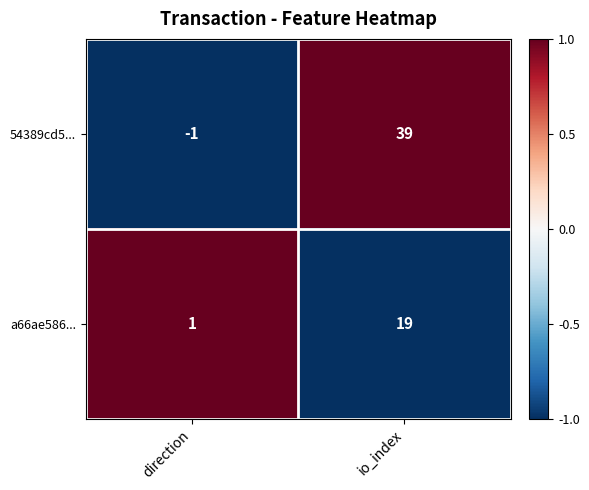

Rank the series at io_index from highest to lowest value.

54389cd5..., a66ae586...